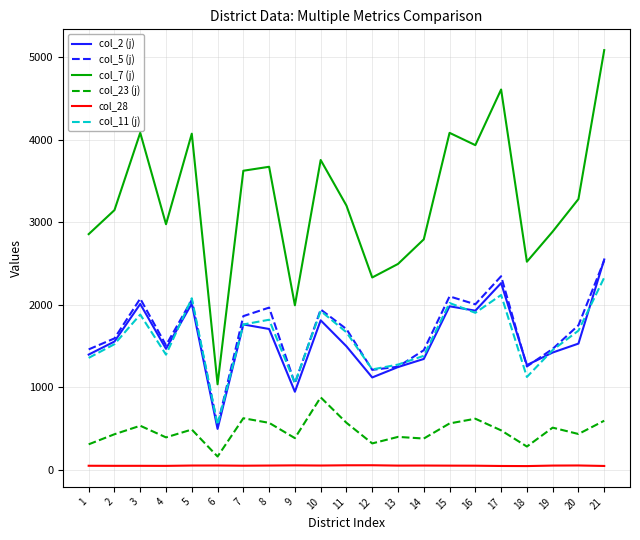

Is this an area chart (filled region under the line)?

No